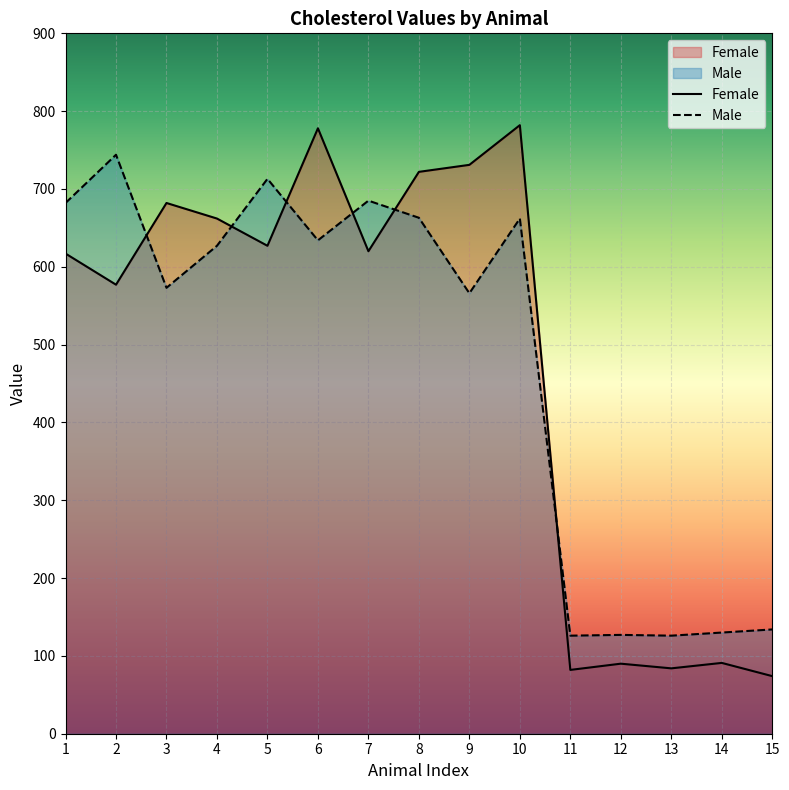

Which category has the lowest value in the Male series?

11